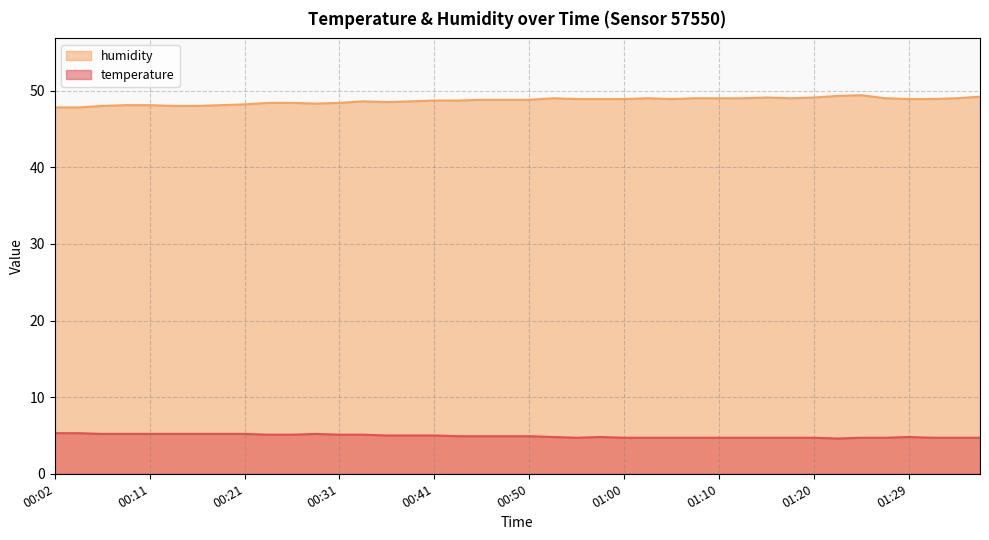

What is the difference between the maximum and minimum values in the humidity series?

1.6